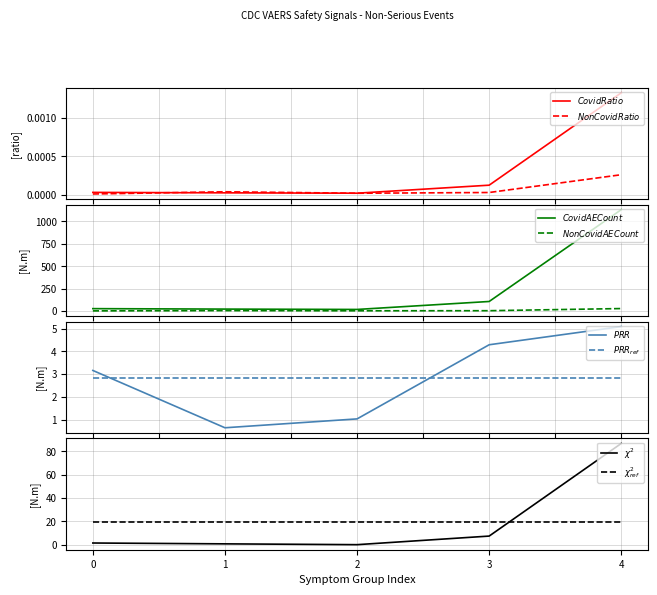

True or false: noncovid_ratio and prr intersect in this chart.

True